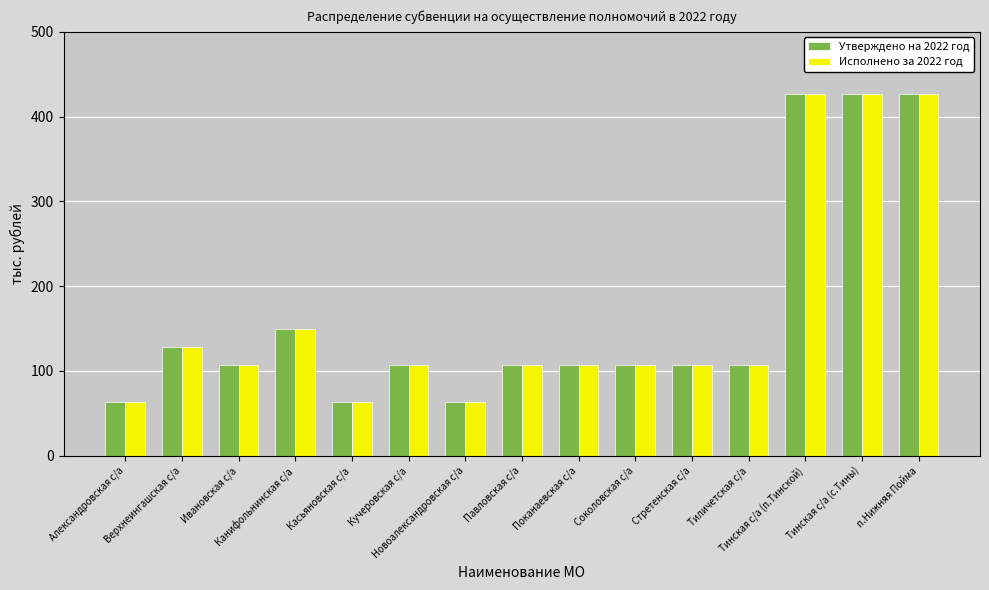

What is the average value of the Утверждено на 2022 год series?

166.5